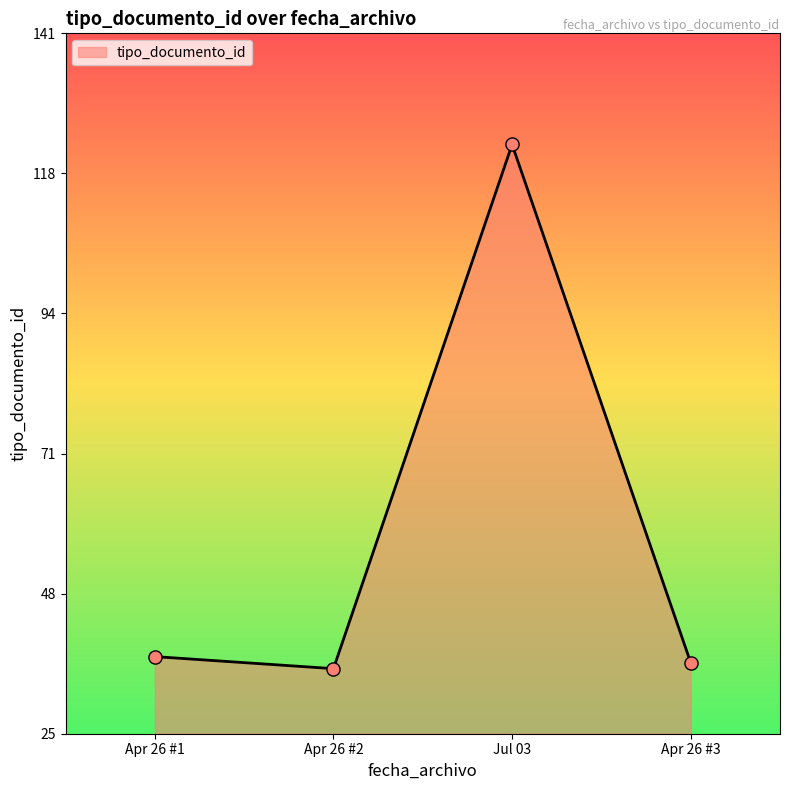

Approximately how many times larger is the value at Apr 26 #1 compared to Jul 03?

0.3